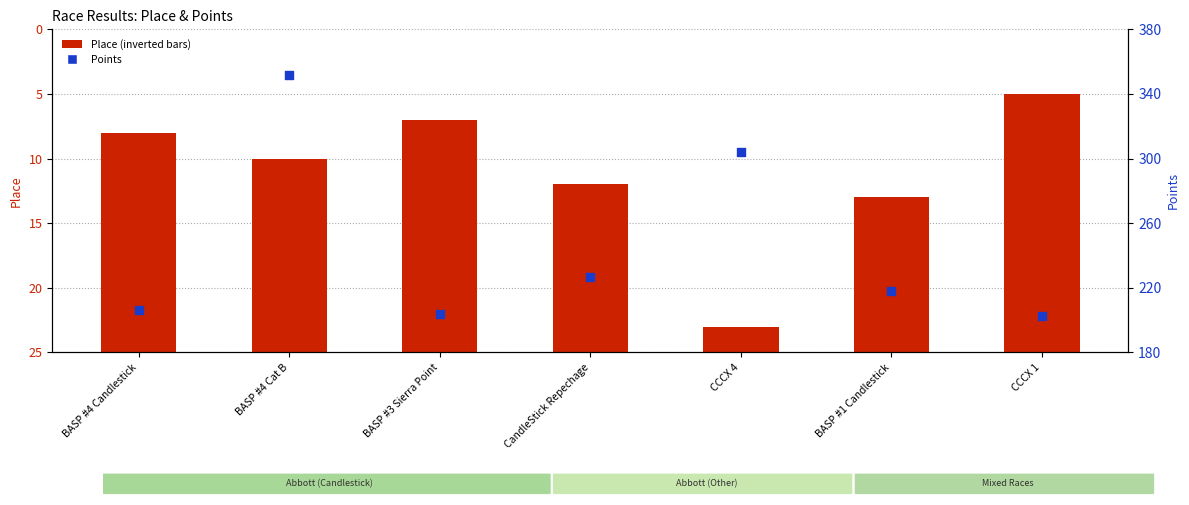

Which series has the largest Y range (max minus min)?

Points